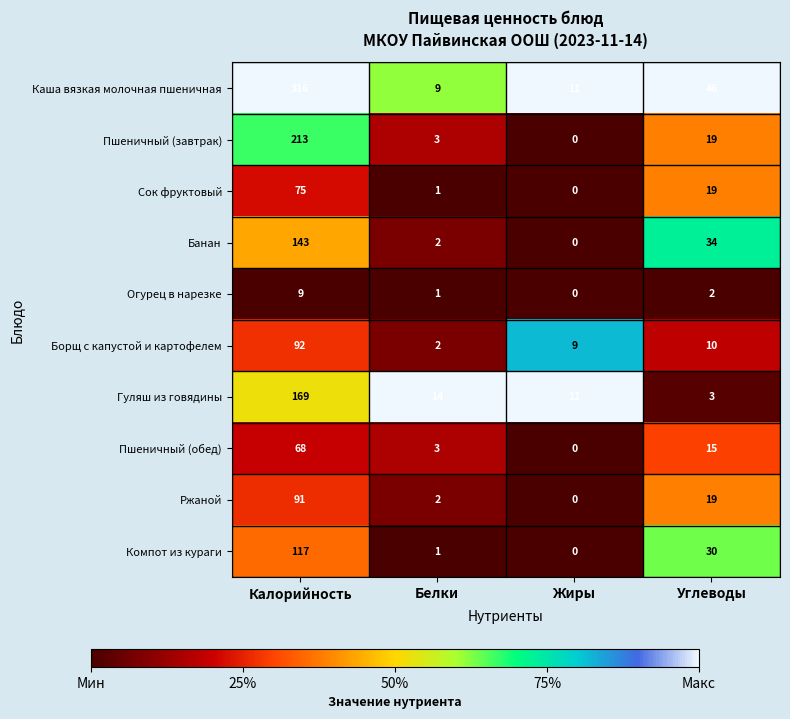

Count the number of categories in the chart.

4